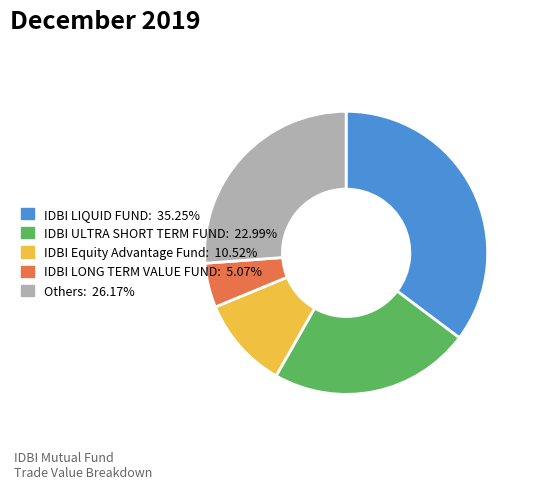

Is there any slice that represents more than half of the pie?

No